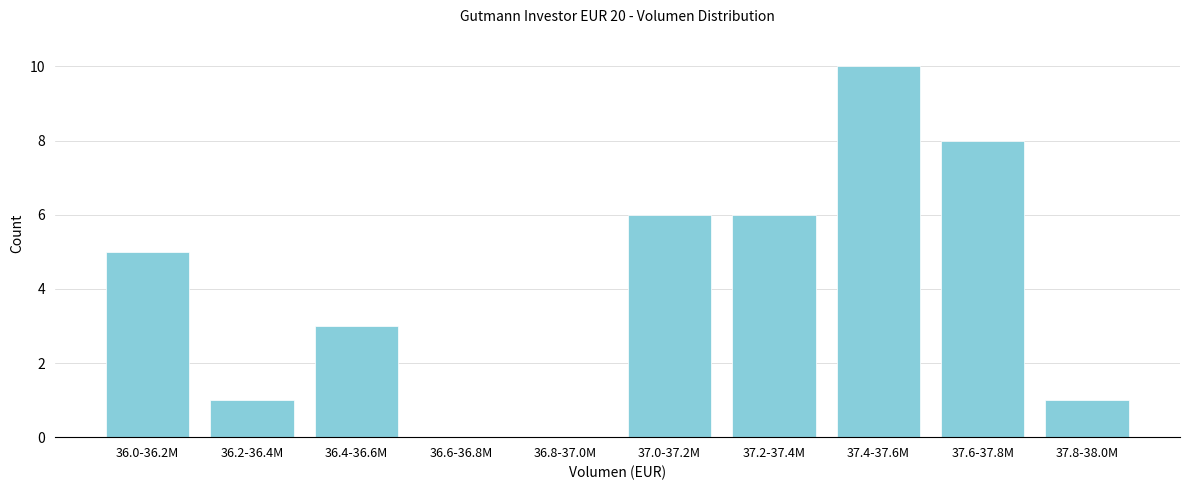

Reading left to right, extract all data points from this chart.

36.0-36.2M=5	36.2-36.4M=1	36.4-36.6M=3	36.6-36.8M=0	36.8-37.0M=0	37.0-37.2M=6	37.2-37.4M=6	37.4-37.6M=10	37.6-37.8M=8	37.8-38.0M=1